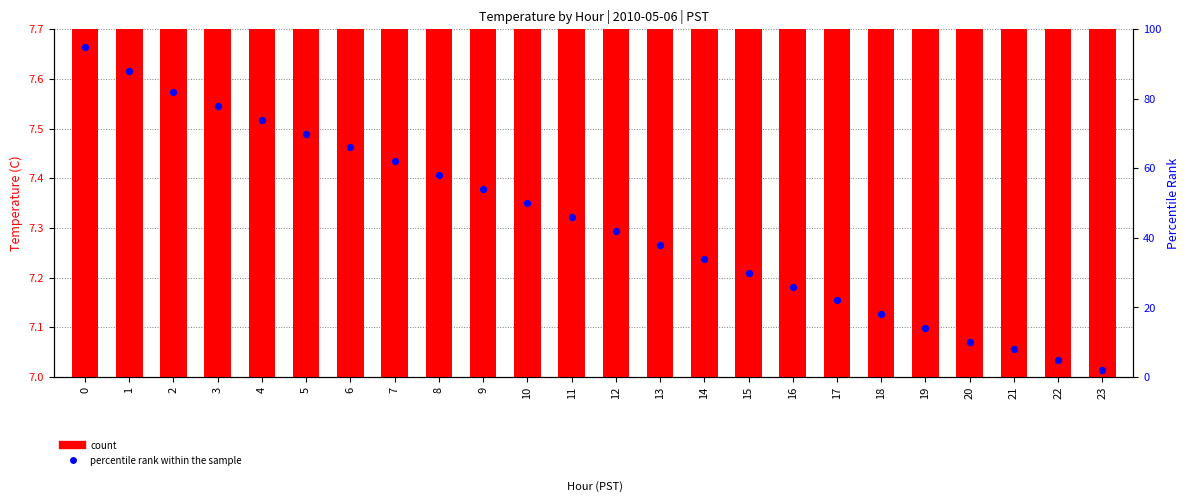

Which series reaches the minimum Y coordinate?

percentile rank within the sample